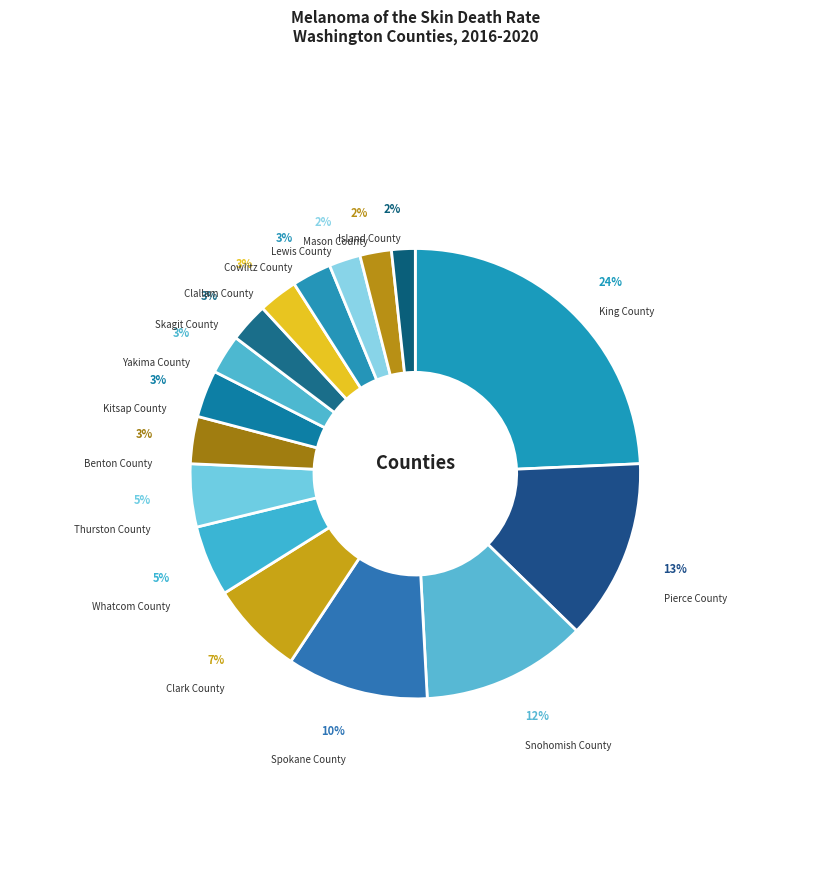

How many slices are in this pie chart?

16